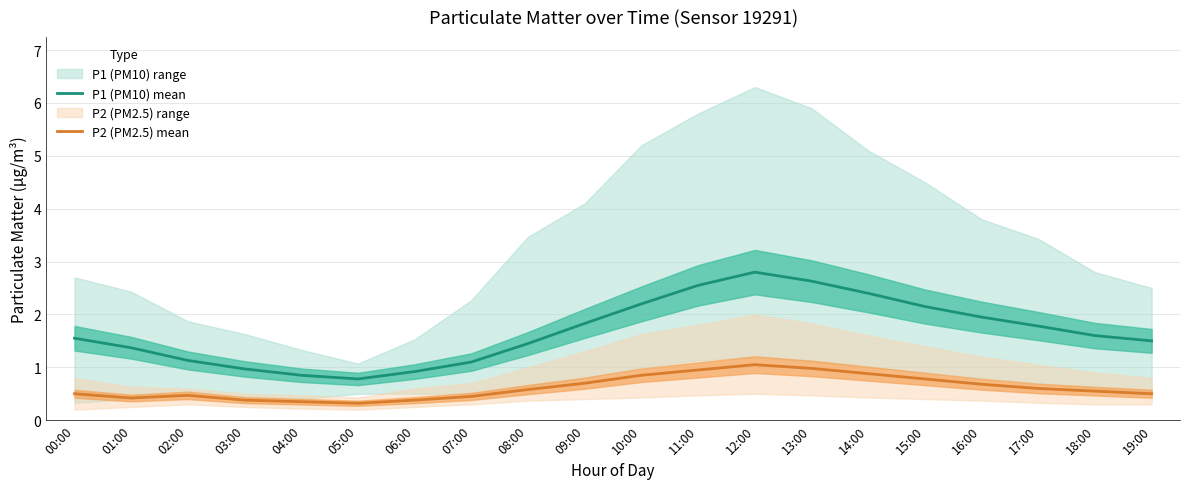

True or false: P1 (PM10) mean and P2 (PM2.5) mean cross at least once.

False